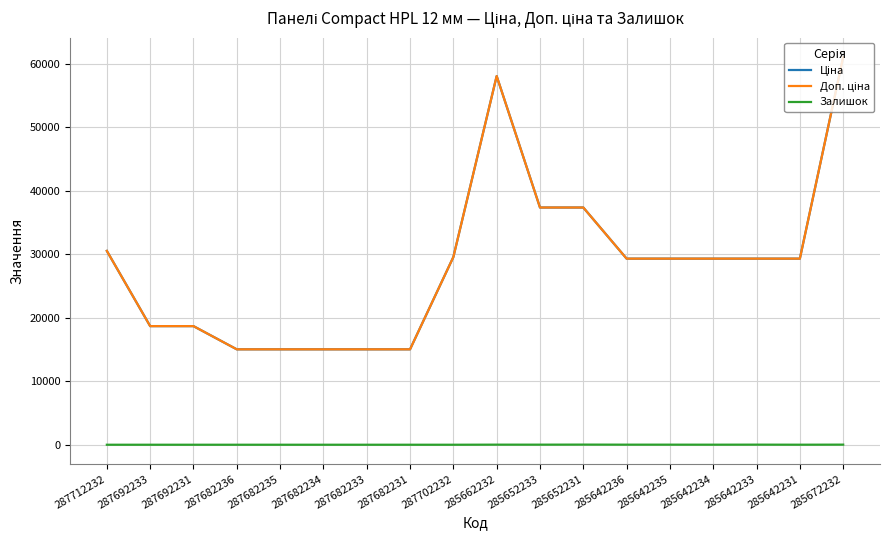

At which category does Залишок reach its first local peak?

285662232